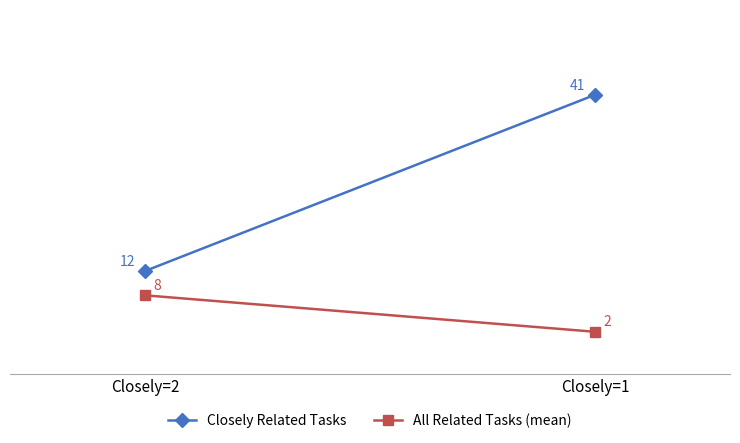

The value of Closely Related Tasks at Closely=1 is 17. True or false?

False